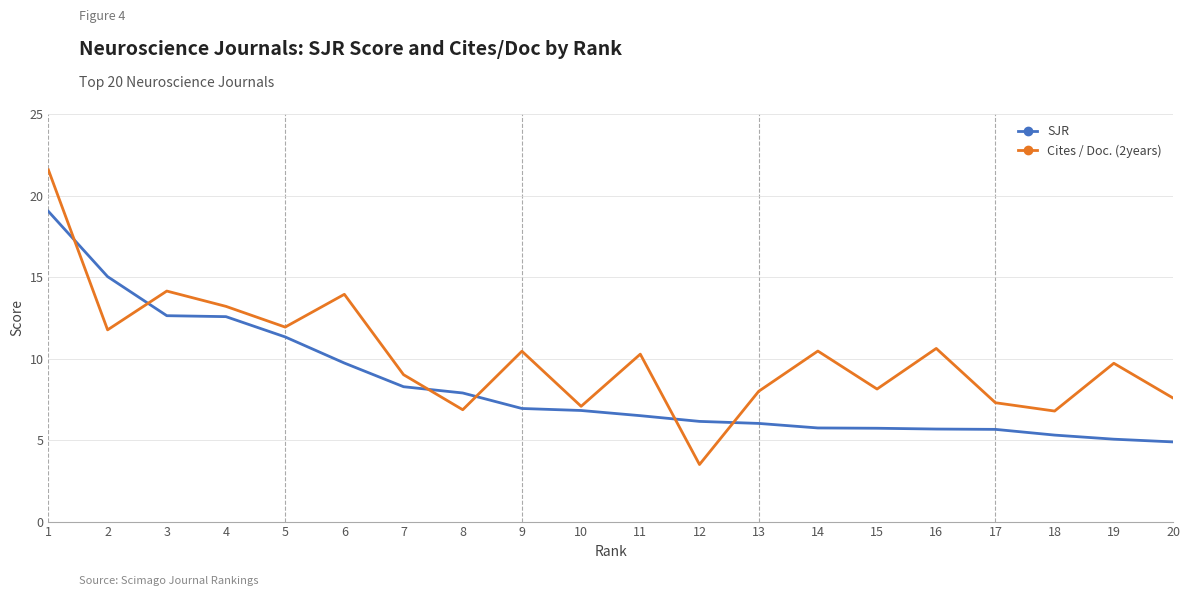

What is the difference between the Cites / Doc. (2years) values at 19 and 11?

0.6